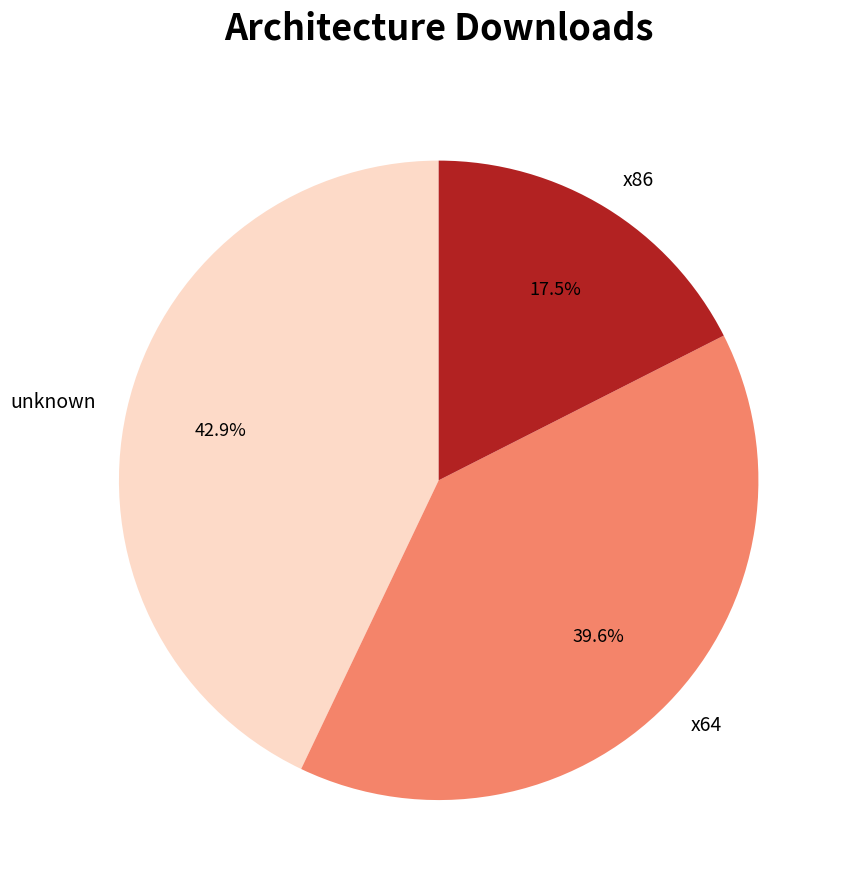

Do x64 and x86 together represent more than half of the pie?

Yes